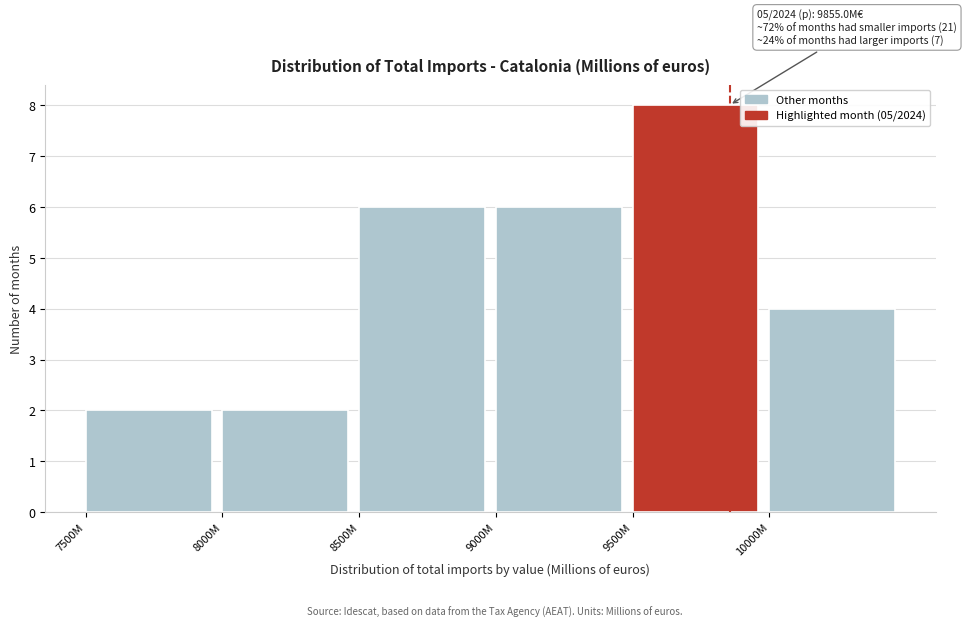

Reading left to right, what are all the values shown in this chart?

2	2	6	6	8	4